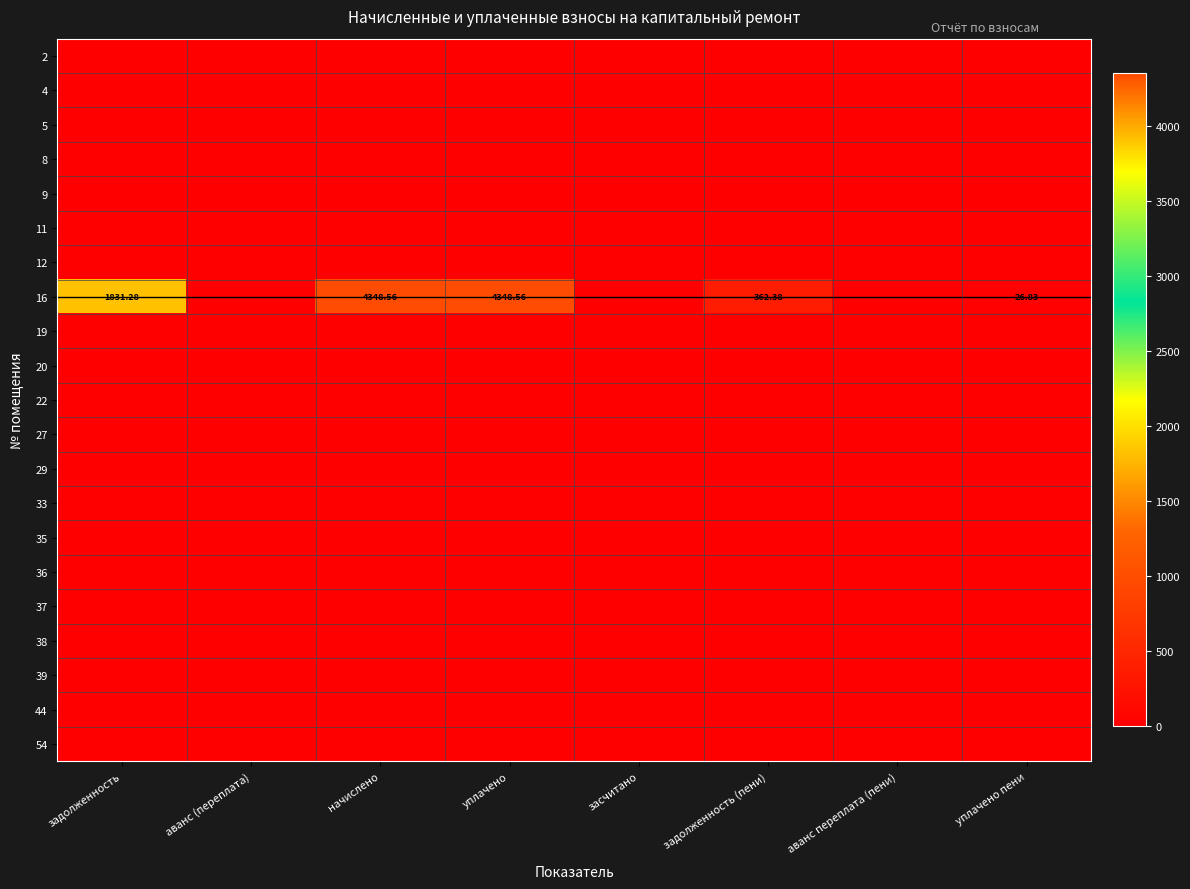

Which series has the widest spread of values?

16